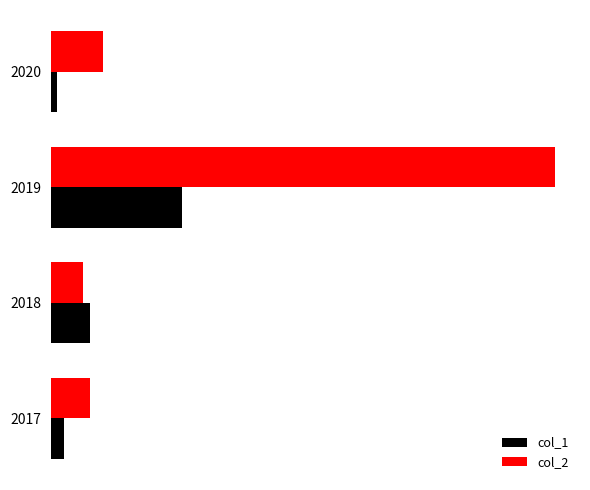

What are all the series names shown in the legend?

col_1, col_2